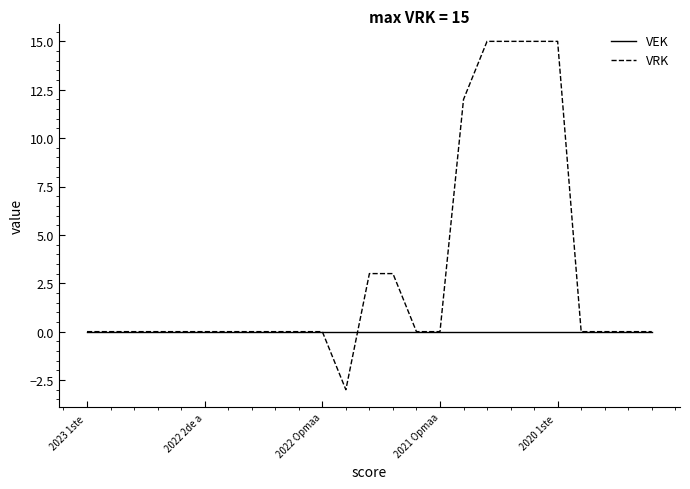

True or false: VRK and VEK intersect in this chart.

True